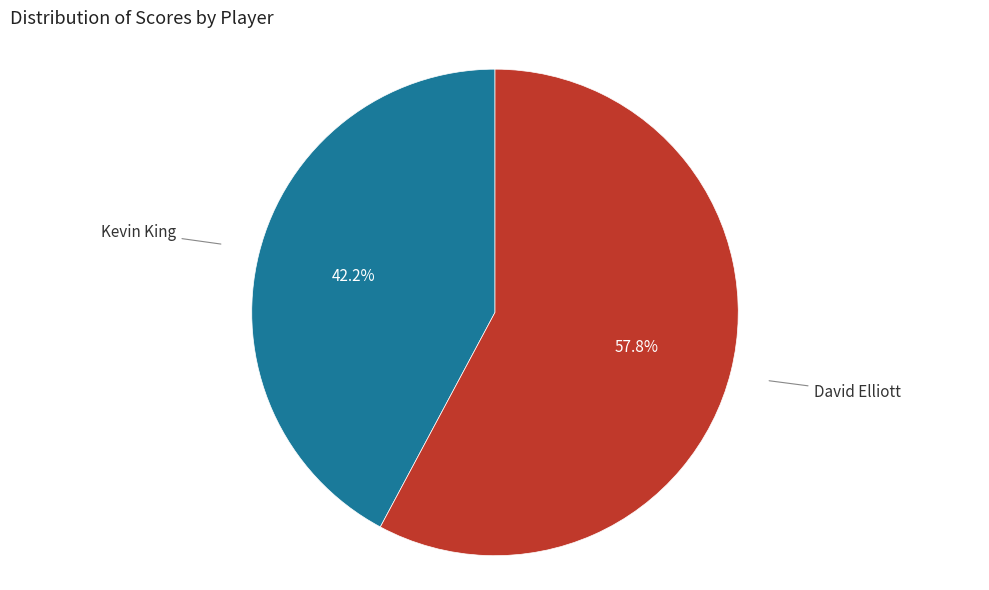

To the nearest percent, what percentage of the pie is David Elliott?

58%